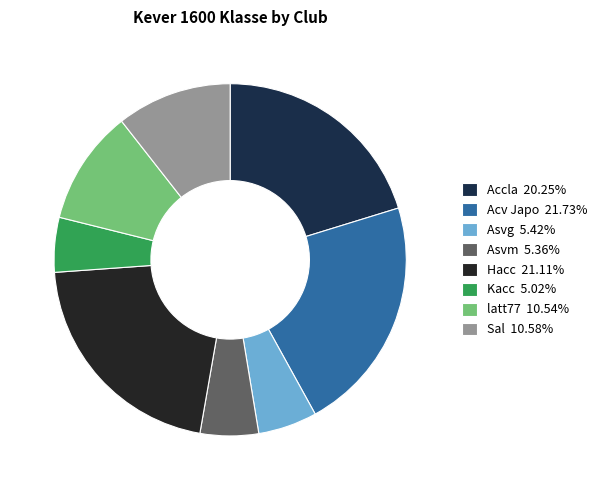

Is it true that Acv Japo is 28% of the pie?

False